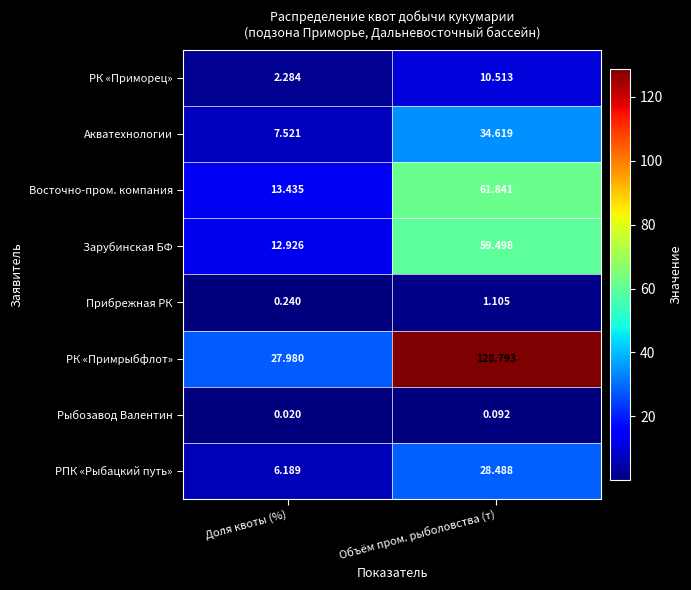

List the series in order of their peak value, lowest first.

Рыбозавод Валентин, Прибрежная РК, РК «Приморец», РПК «Рыбацкий путь», Акватехнологии, Зарубинская БФ, Восточно-пром. компания, РК «Примрыбфлот»